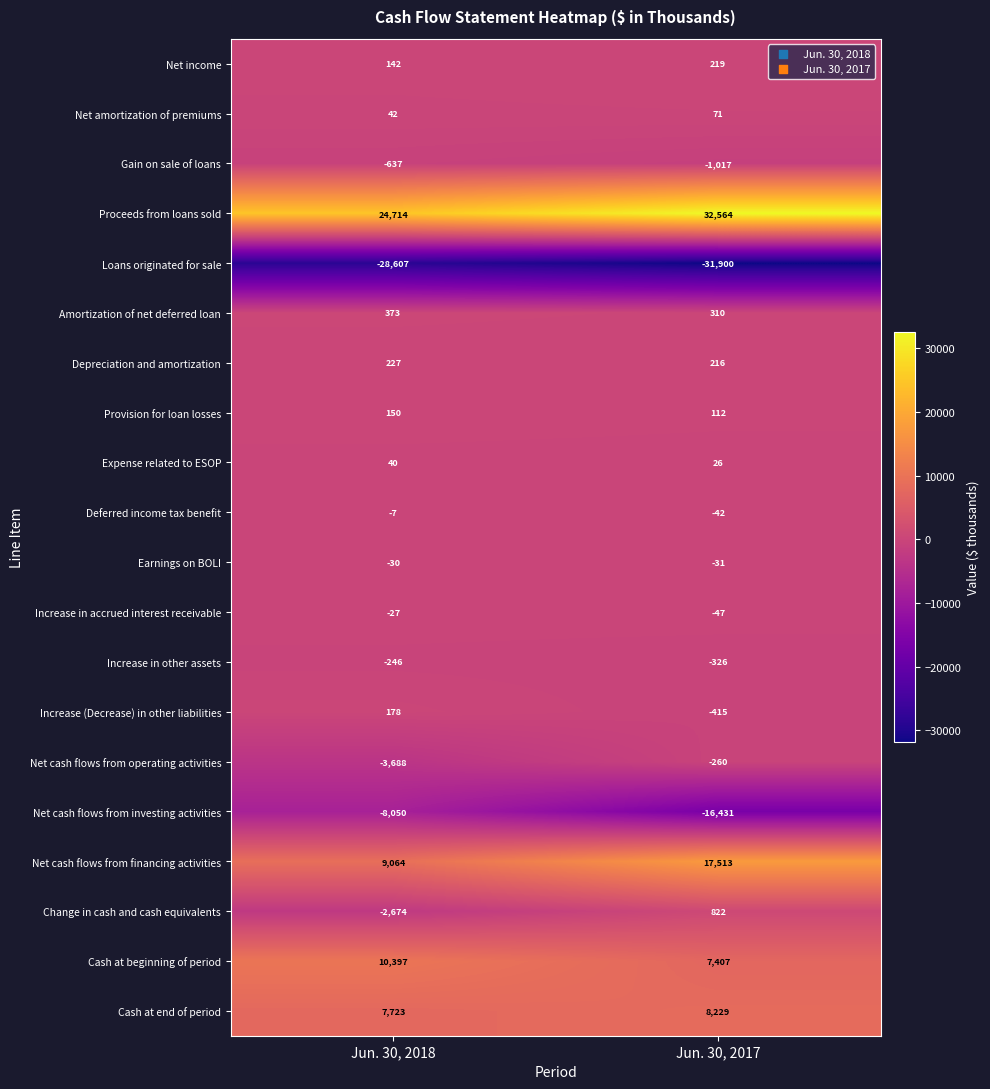

List the labels in order of Cash at beginning of period value, smallest first.

Jun. 30, 2017, Jun. 30, 2018